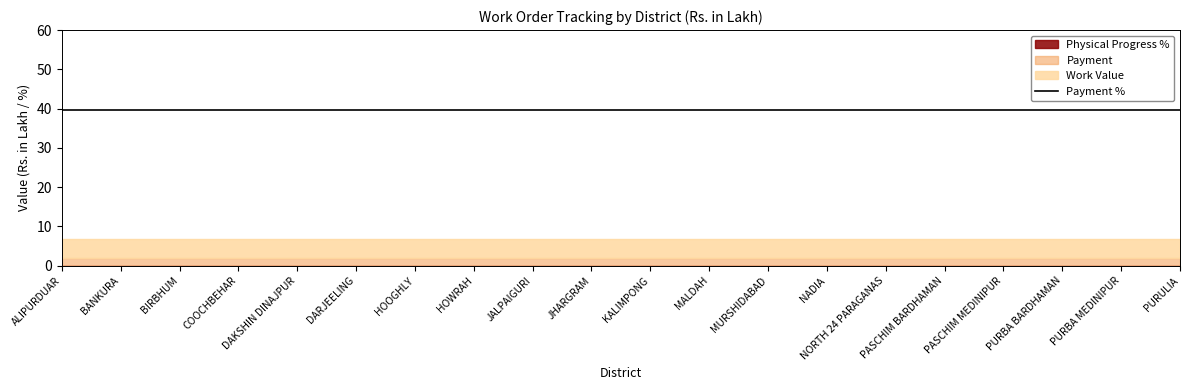

What position from the left is MALDAH?

12